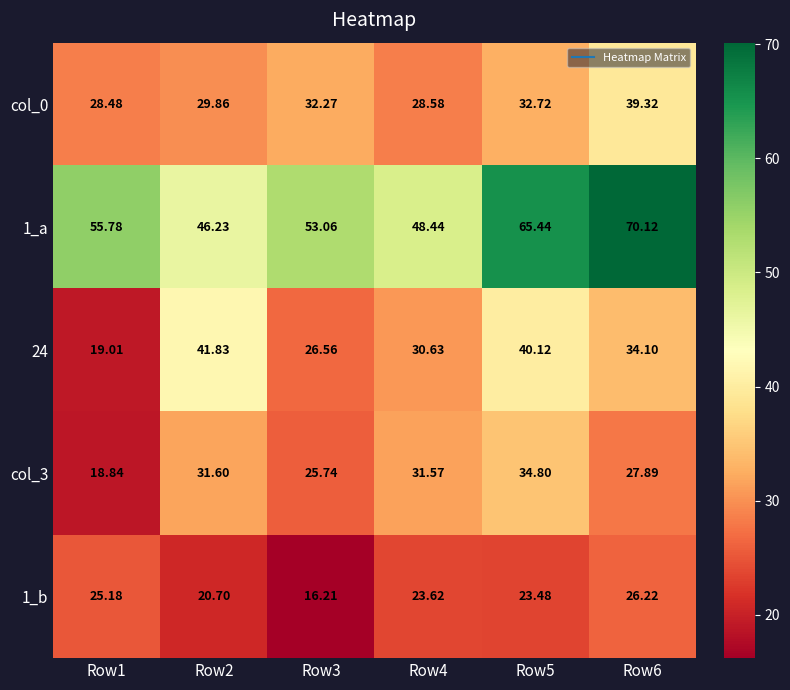

Is the value of col_3 at Row5 greater than the value of 24 at Row6?

Yes